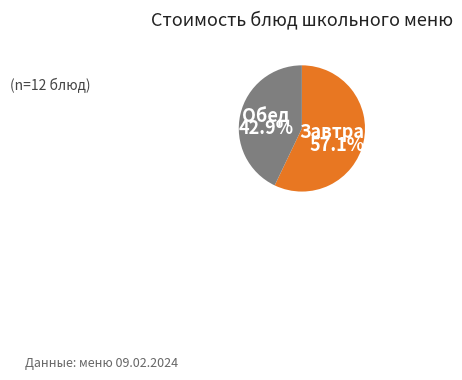

Rank the categories by value from highest to lowest.

Завтрак, Обед